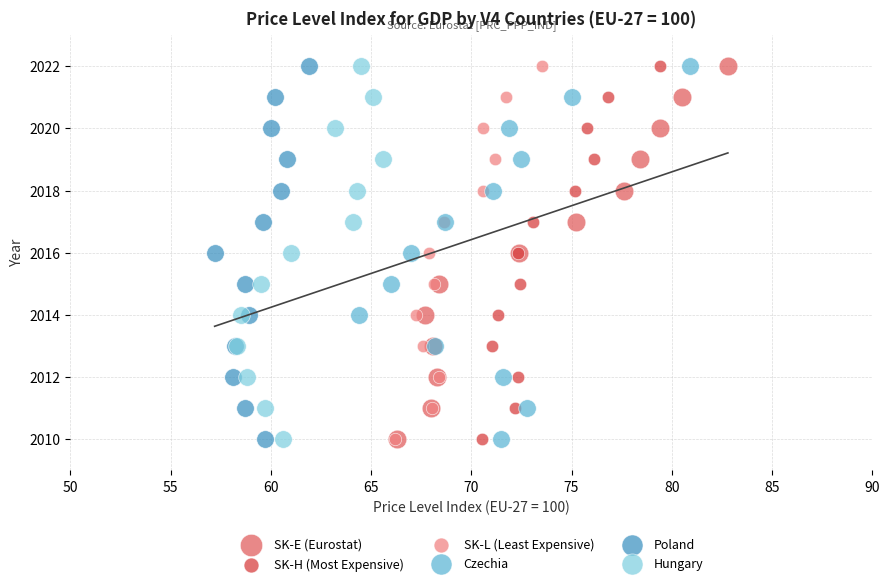

What are all the series names shown in the legend?

SK-E (Eurostat), SK-H (Most Expensive), SK-L (Least Expensive), Czechia, Poland, Hungary